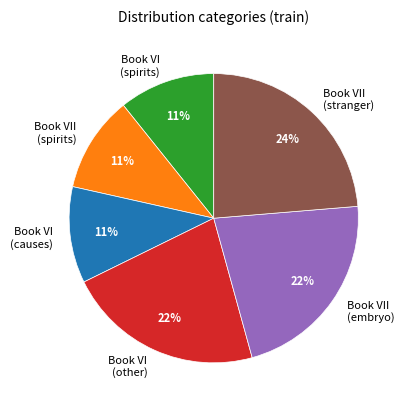

Is the sum of Book VII (stranger) and Book VII (embryo) greater than half?

No